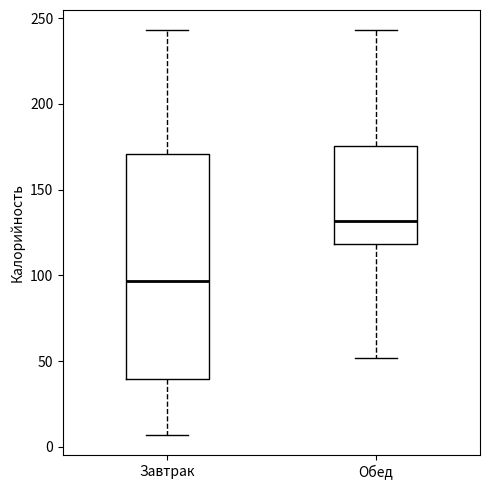

Reading left to right, transcribe this box plot: for each box, give where its median line is, the range the box spans, and where its two whiskers end, as read against the y-axis. The values are not printed on the chart, so give them approximately, as read against the axis.

Завтрак: median 95, box 40 to 170, whiskers 5 to 245
Обед: median 130, box 120 to 175, whiskers 50 to 245